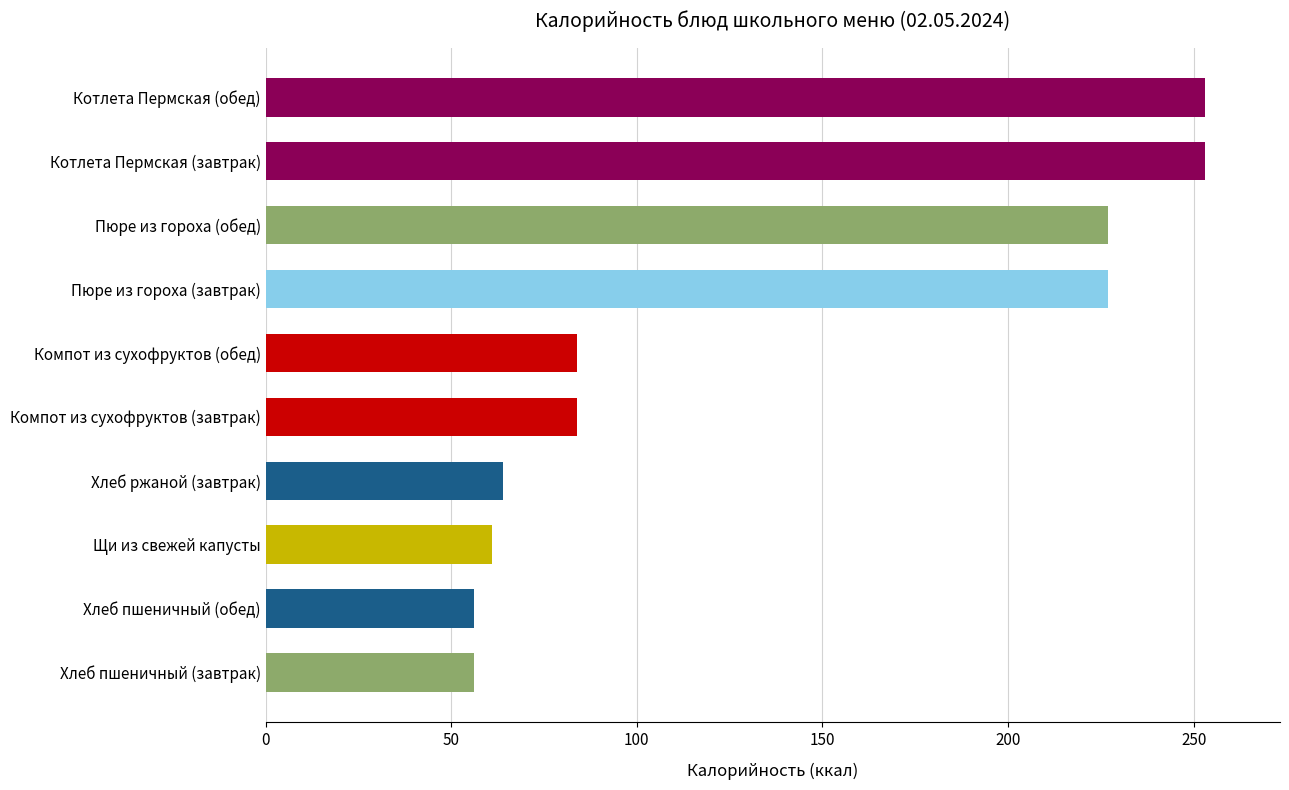

What is the maximum value shown in the chart?

253